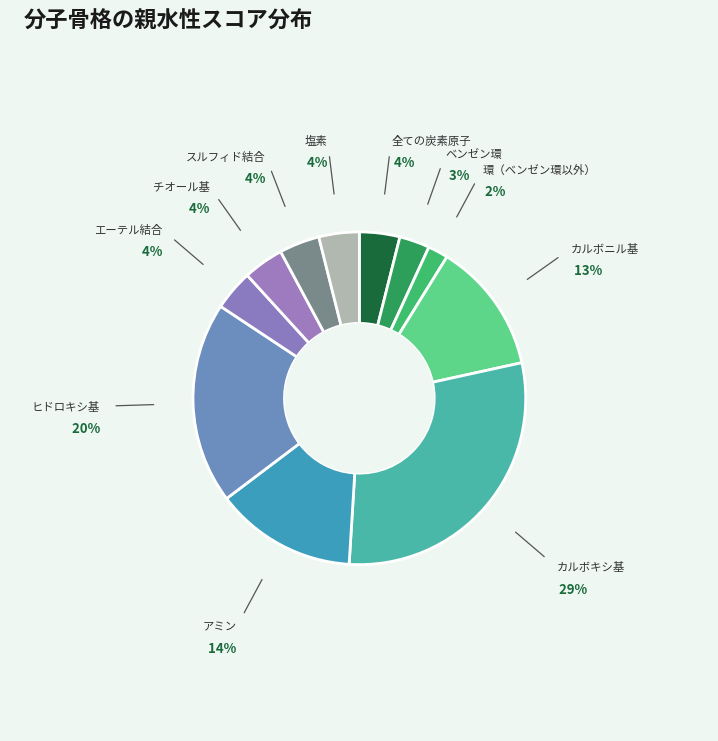

Does ベンゼン環 represent more than half of the total?

No